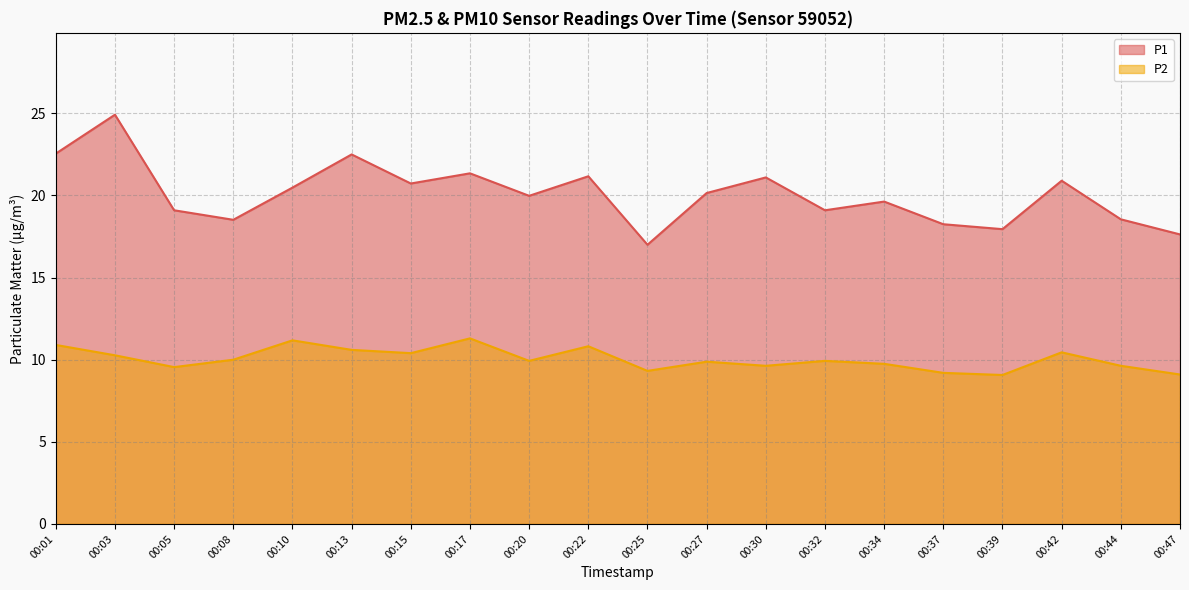

What is the sum of all P1 values?

401.6